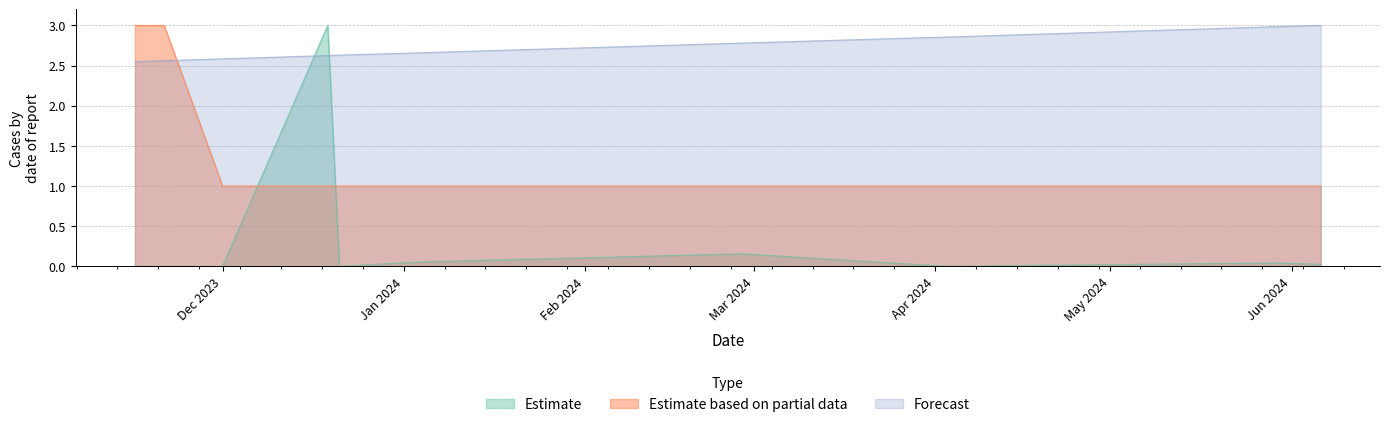

At which category is the sum across all series the highest?

2023-12-19